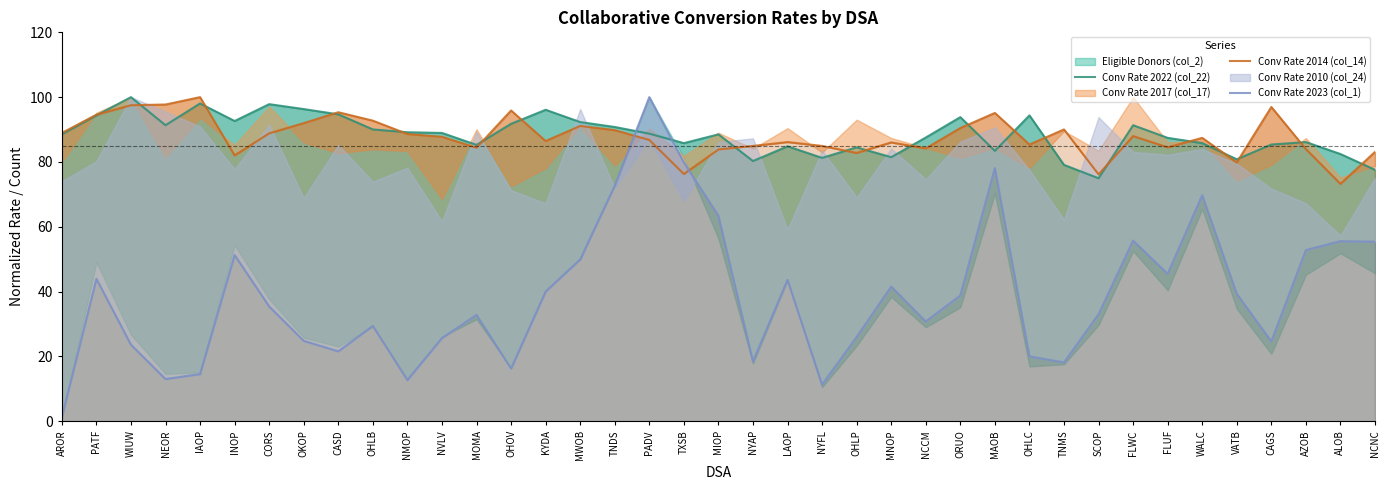

Which category has the highest value in the Conv Rate 2023 (col_1) series?

PADV